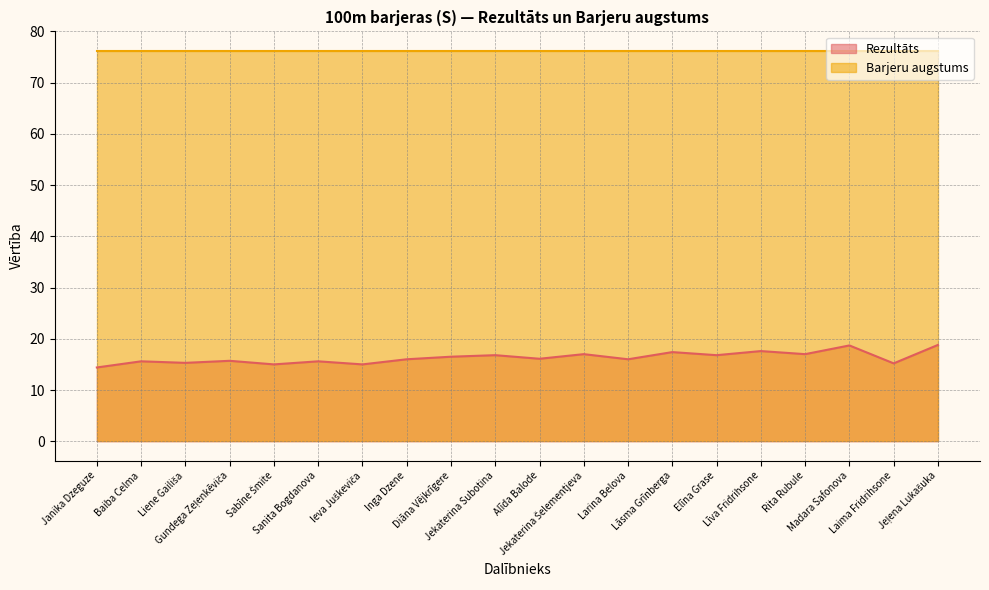

List the labels in order of value, smallest first.

Janika Dzeguze, Sabīne Šmite, Ieva Juškeviča, Laima Fridrihsone, Liene Gailiša, Baiba Celma, Sanita Bogdanova, Gundega Zeļenkēviča, Inga Dzene, Larina Belova, Alīda Balode, Diāna Vējkrīgere, Jekaterina Subotina, Elīna Grase, Jekaterina Šelementjeva, Rita Rubule, Lāsma Grīnberga, Līva Fridrihsone, Madara Safonova, Jeļena Lukašuka